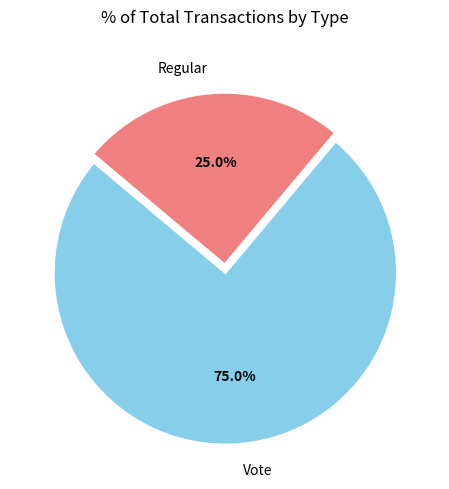

To the nearest percent, what portion does Regular represent?

25%